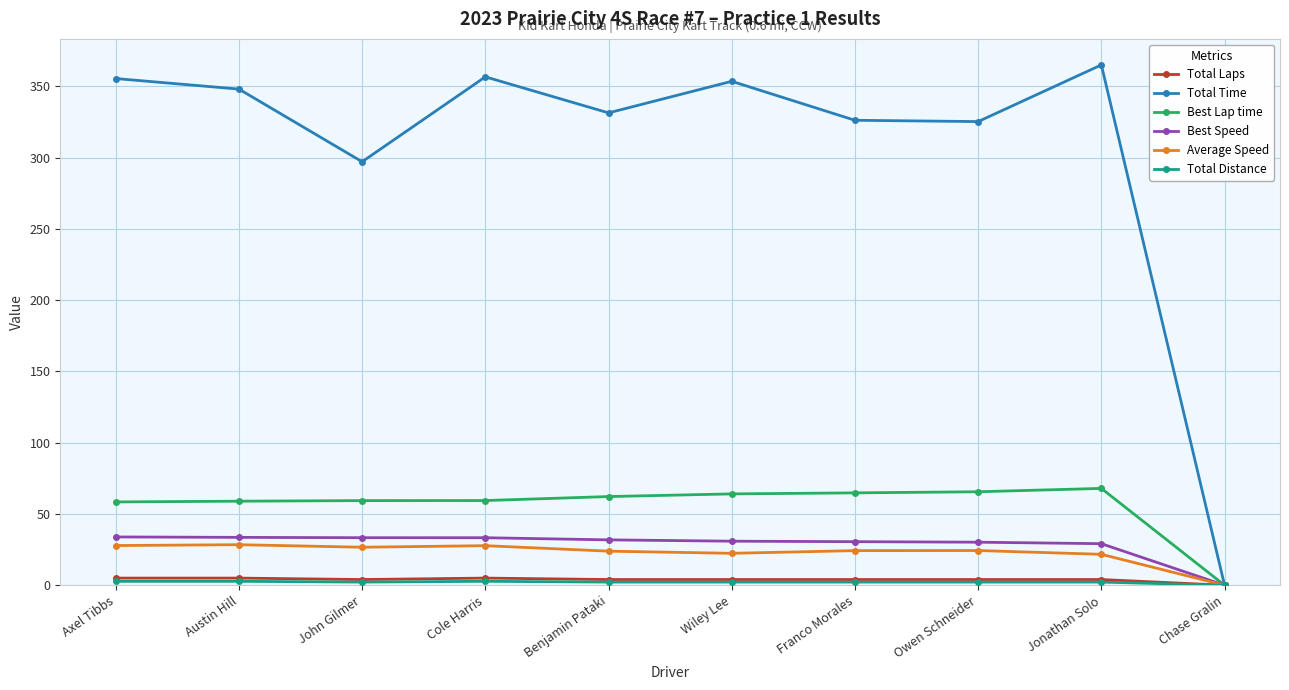

At which label is Total Time closest to 182?

John Gilmer